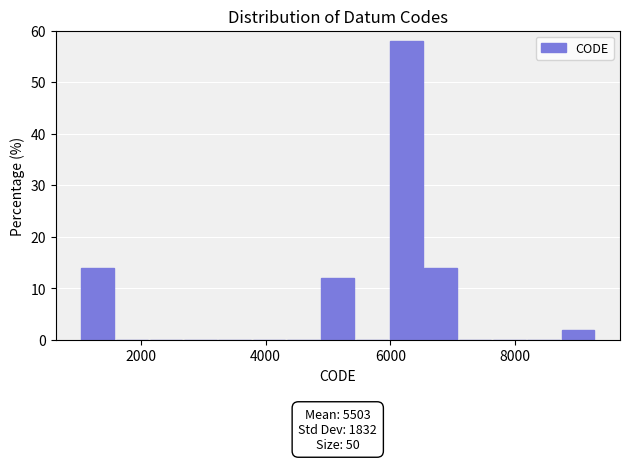

Around what value on the x-axis is the tallest bar? Give the approximate position of its centre, as read against the axis.

6200